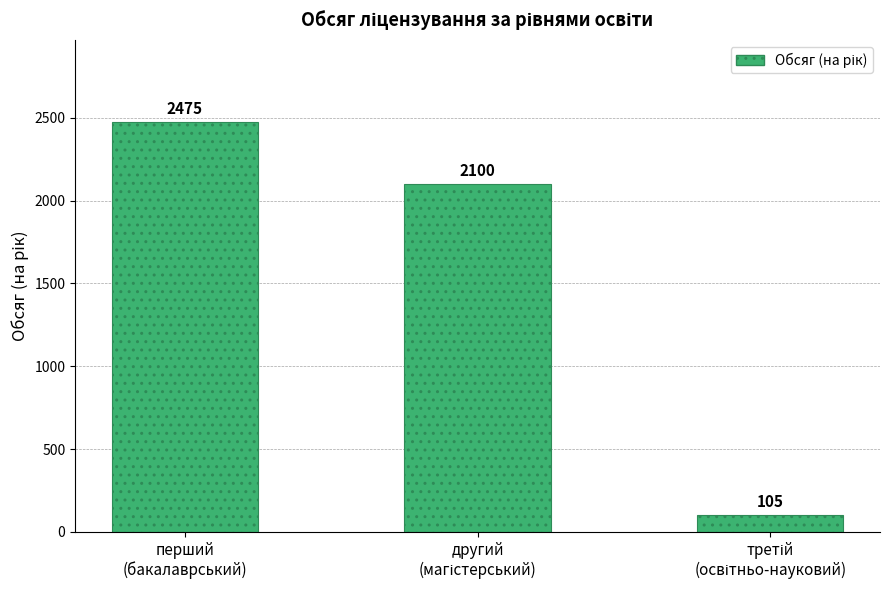

How many data points are less than 2100?

1